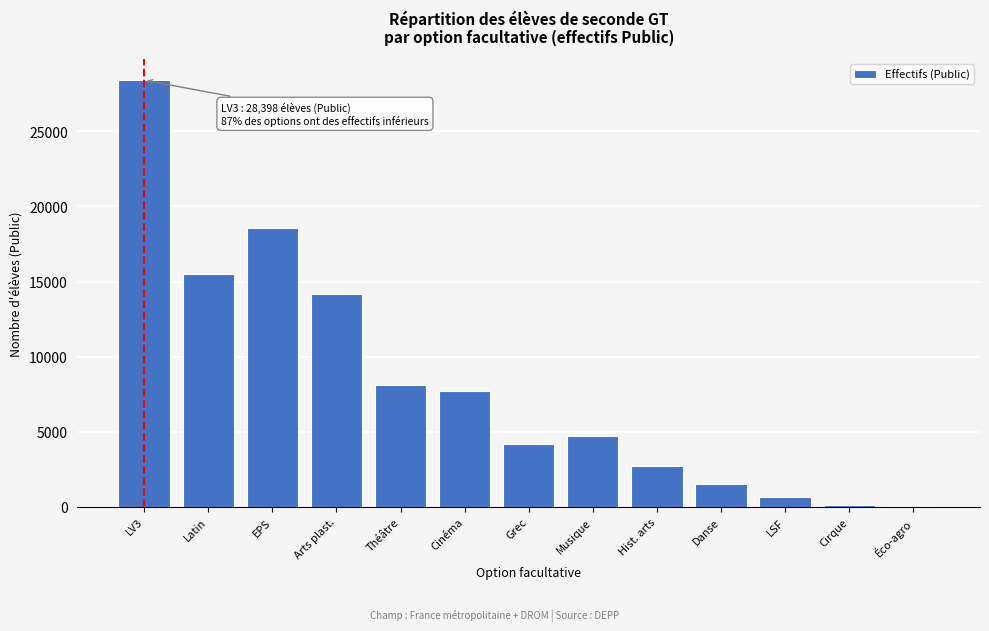

Read the value at Grec.

4221